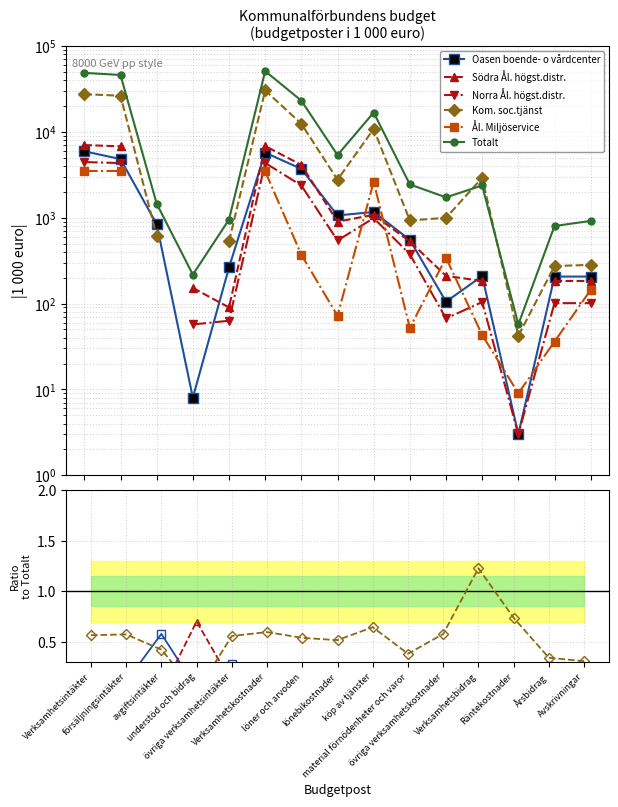

What is the difference between the Totalt values at försäljningsintäkter and övriga verksamhetsintäkter?

44987.0